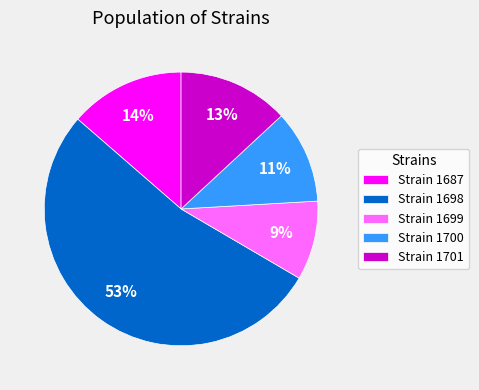

Count the number of slices in the pie.

5